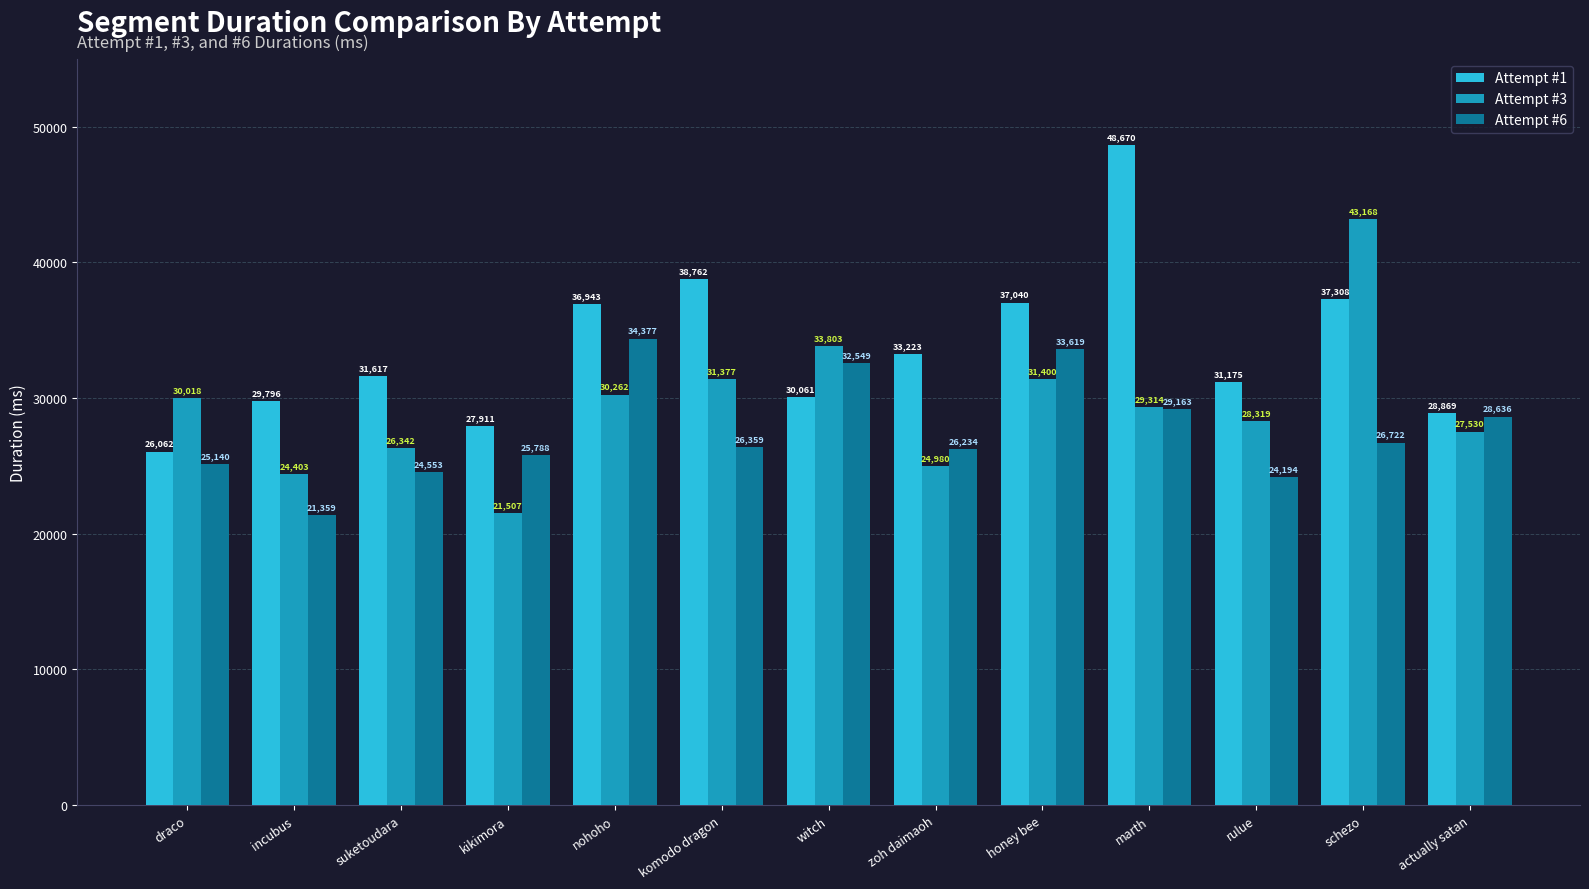

Reading right to left, list all the values displayed in this chart.

Attempt #1: 28869	37308	31175	48670	37040	33223	30061	38762	36943	27911	31617	29796	26062
Attempt #3: 27530	43168	28319	29314	31400	24980	33803	31377	30262	21507	26342	24403	30018
Attempt #6: 28636	26722	24194	29163	33619	26234	32549	26359	34377	25788	24553	21359	25140